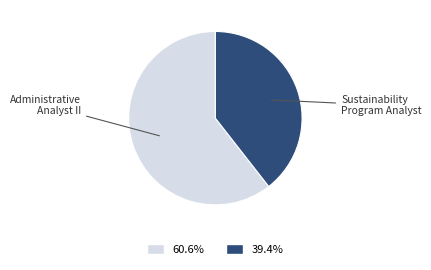

Is there a majority slice in this chart?

Yes